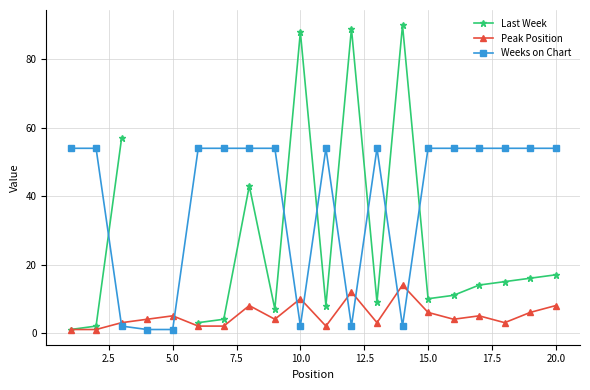

How many values in the Peak Position series exceed 4?

9